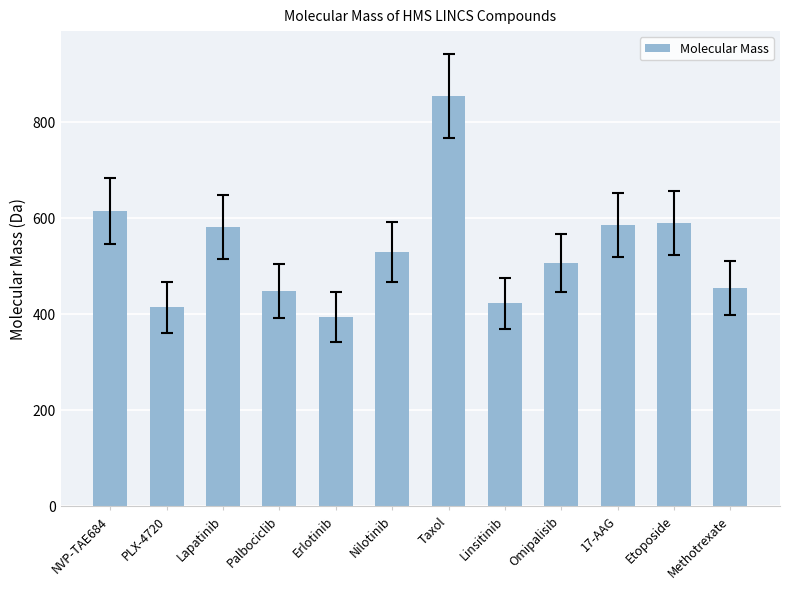

What is the ratio of the value at Linsitinib to the value at Taxol?

0.5